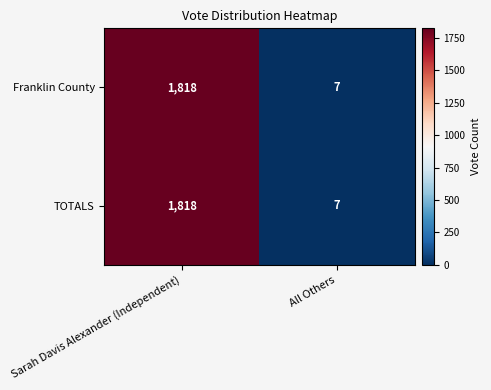

What is the difference between the maximum and minimum values in the Franklin County series?

1811